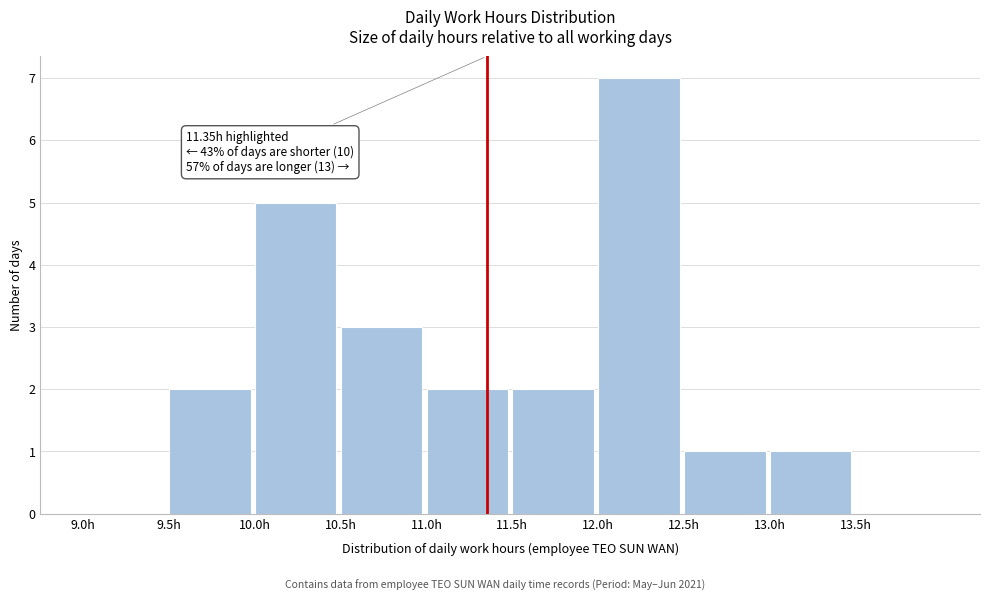

Over which range of the x-axis is the bar tallest?

12.0 to 12.5